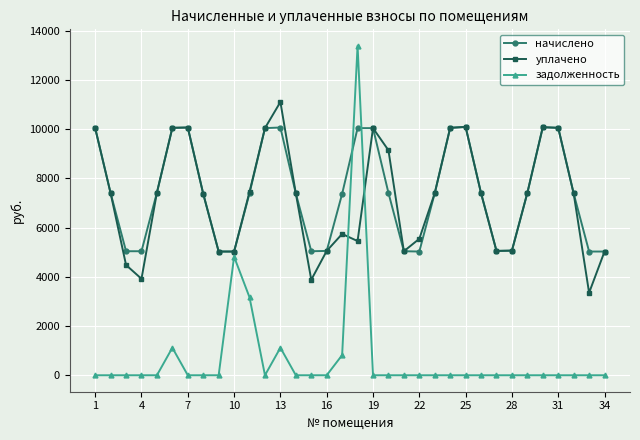

True or false: уплачено and задолженность cross at least once.

True